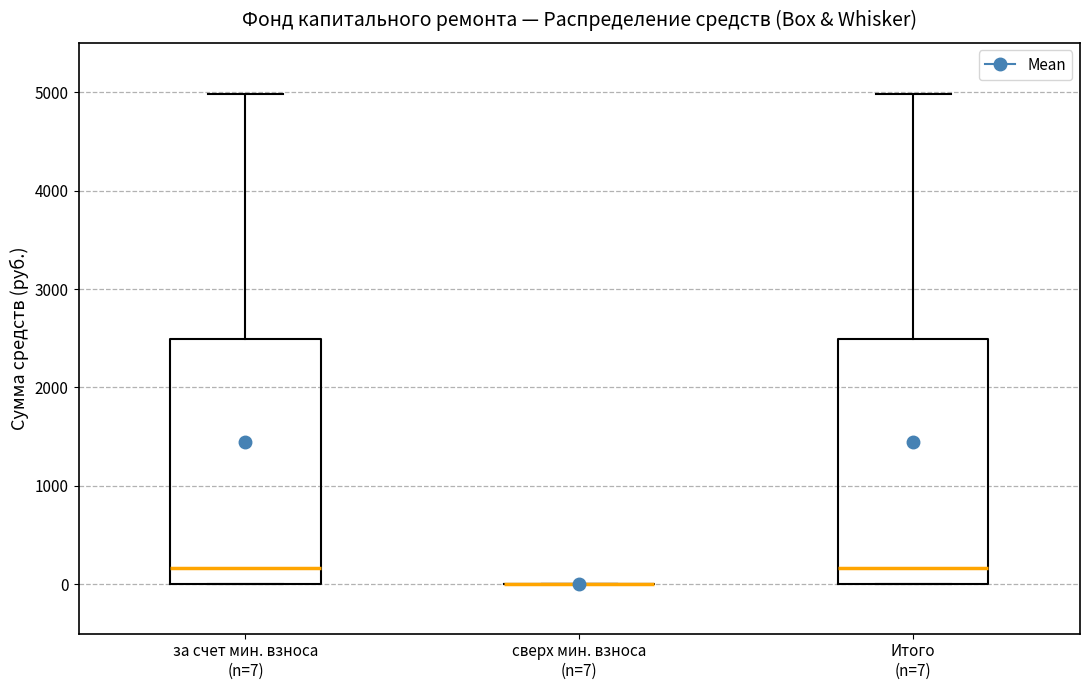

Where is the upper edge of the box for за счет мин. взноса (n=7) on the y-axis? The values are not printed on the chart, so give them approximately, as read against the axis.

2500